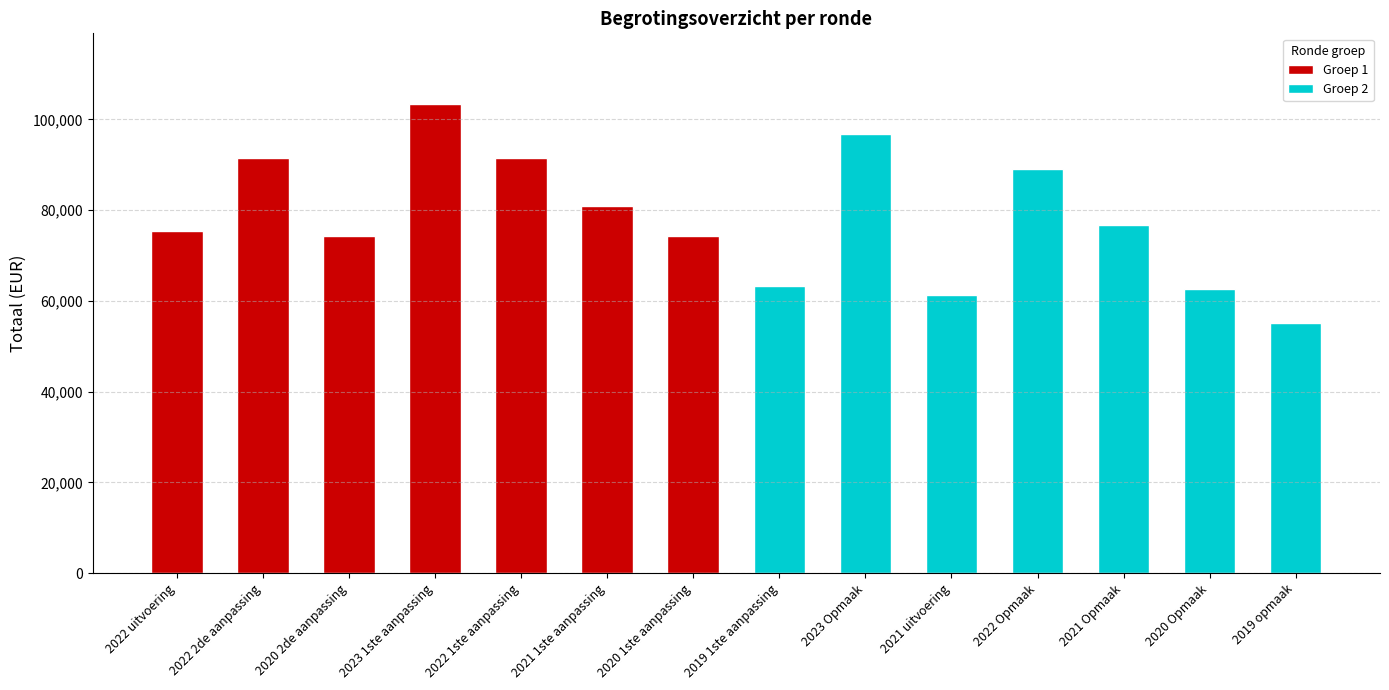

What is the value of the Groep 2 bar at the 2nd from the left?

96680